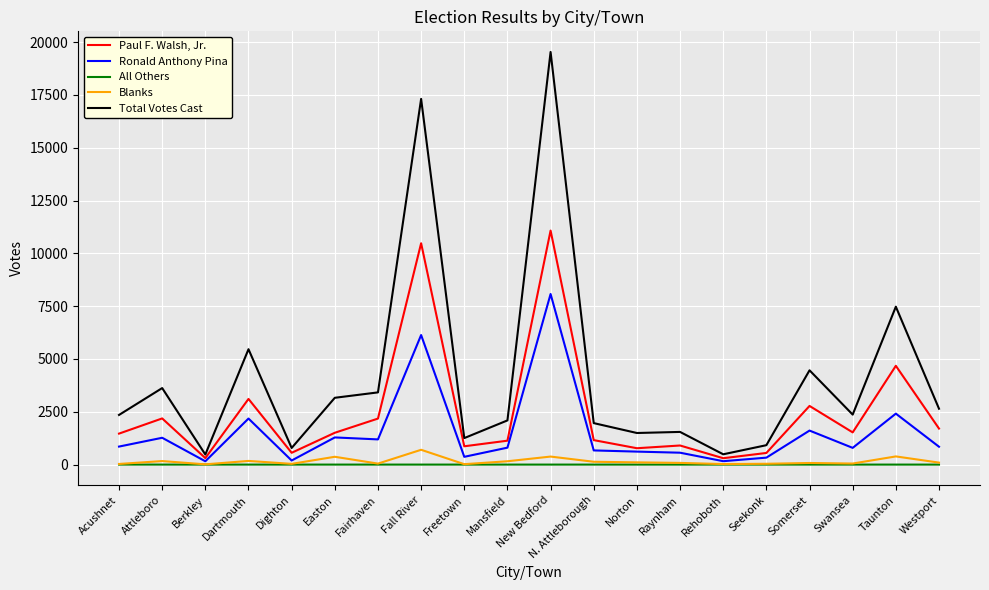

Which series has the largest total across all categories?

Total Votes Cast